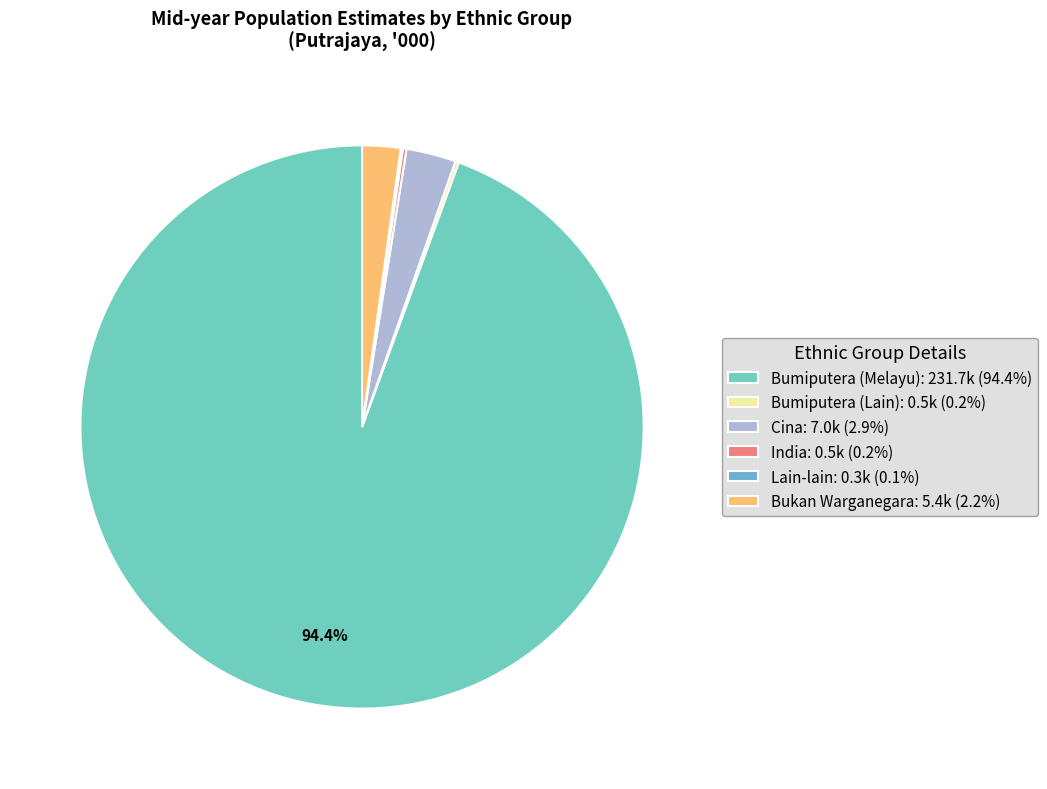

To the nearest percent, what percentage of the pie is Bumiputera (Melayu)?

94%